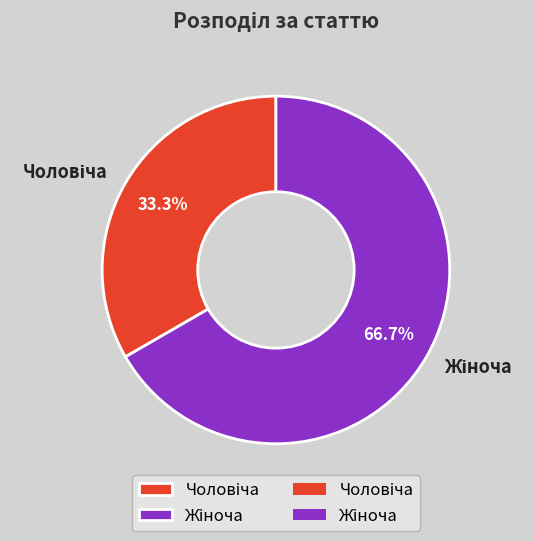

Is there a majority slice in this chart?

Yes